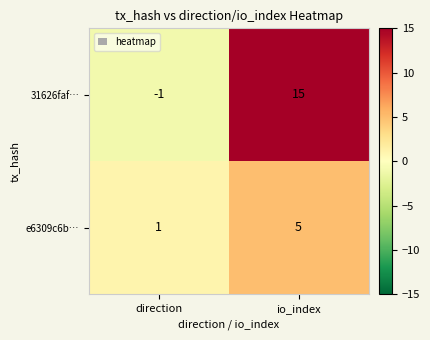

What is the average value of the e6309c6b… series?

3